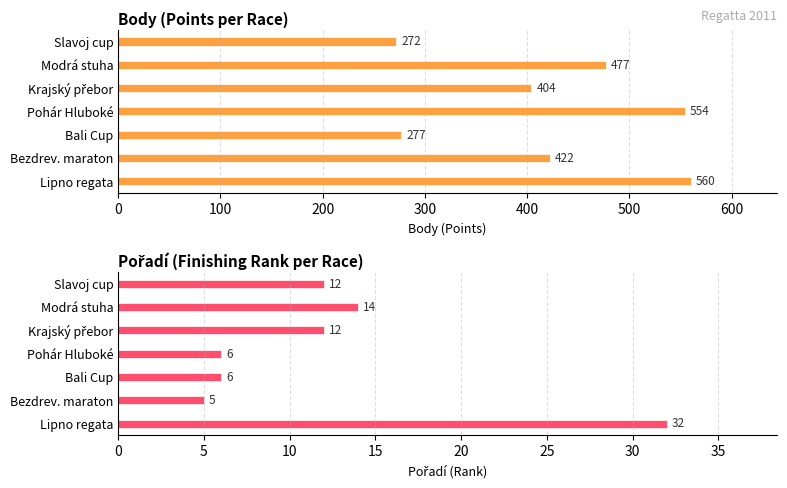

What is the maximum value shown in the chart?

560